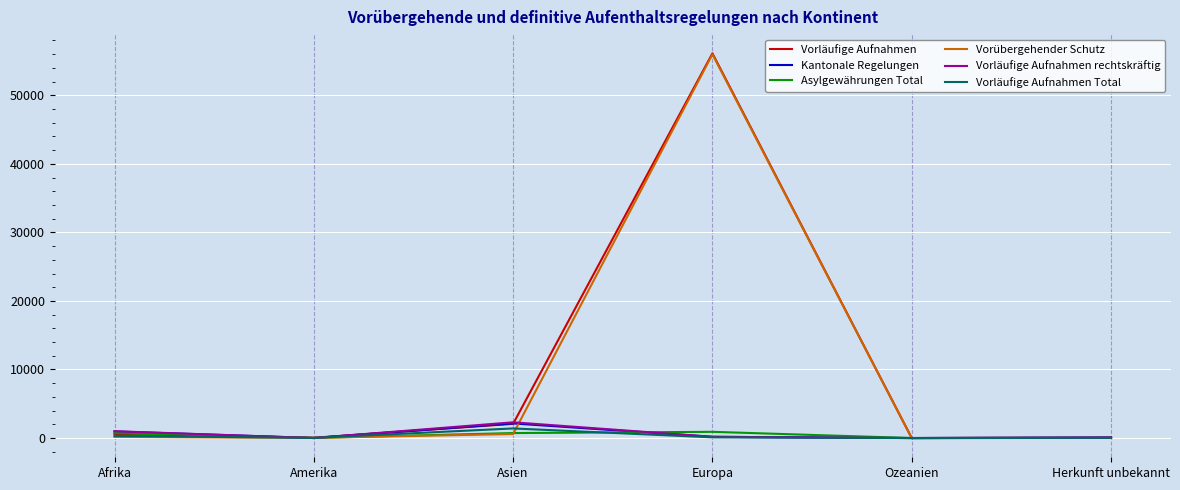

Where do Vorläufige Aufnahmen rechtskräftig and Vorläufige Aufnahmen Total first cross each other?

Afrika and Amerika